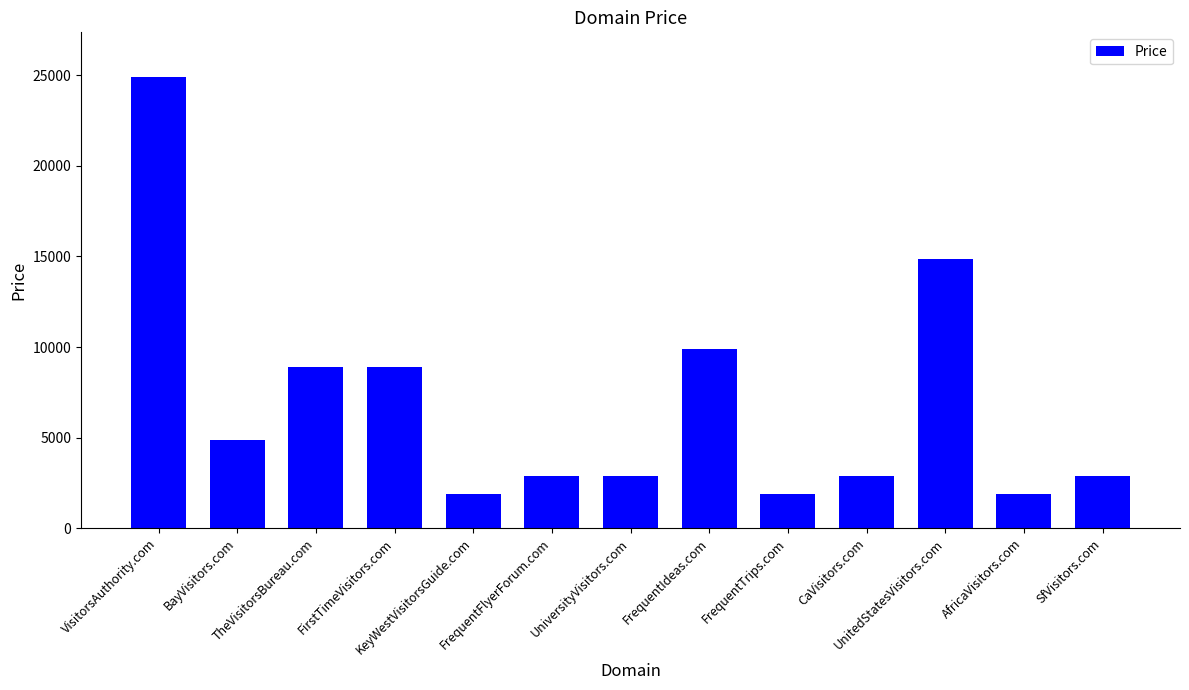

Is it true that the value at FrequentFlyerForum.com is 1537?

False